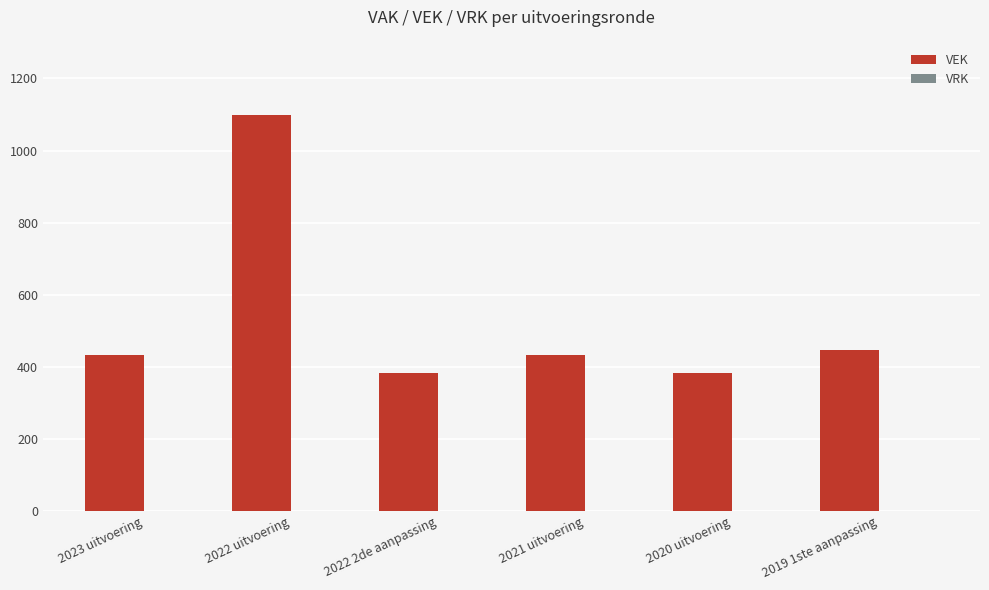

Between 2022 2de aanpassing and 2019 1ste aanpassing, which is larger?

2019 1ste aanpassing